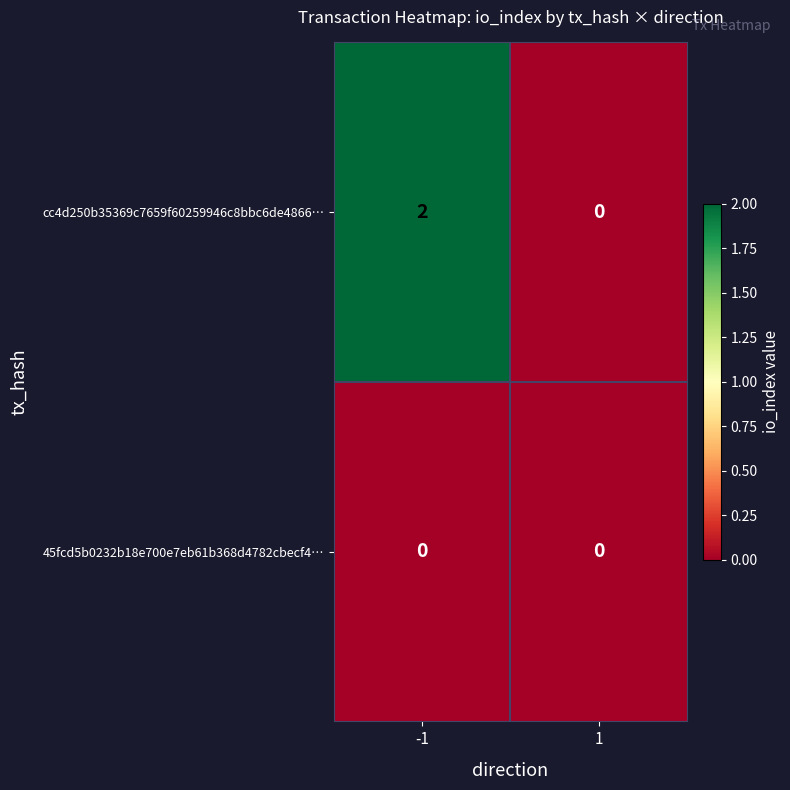

List the series in order of their overall mean, lowest first.

45fcd5b0232b18e700e7eb61b368d4782cbecf4…, cc4d250b35369c7659f60259946c8bbc6de4866…